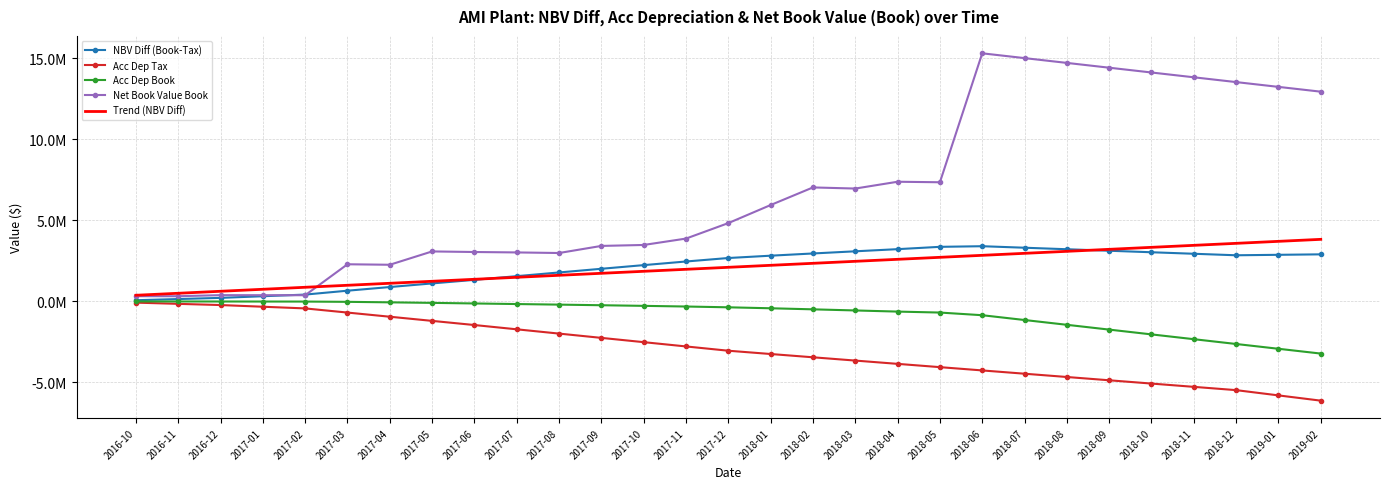

Where is Acc Dep Tax nearest to the value -3097393?

2017-12